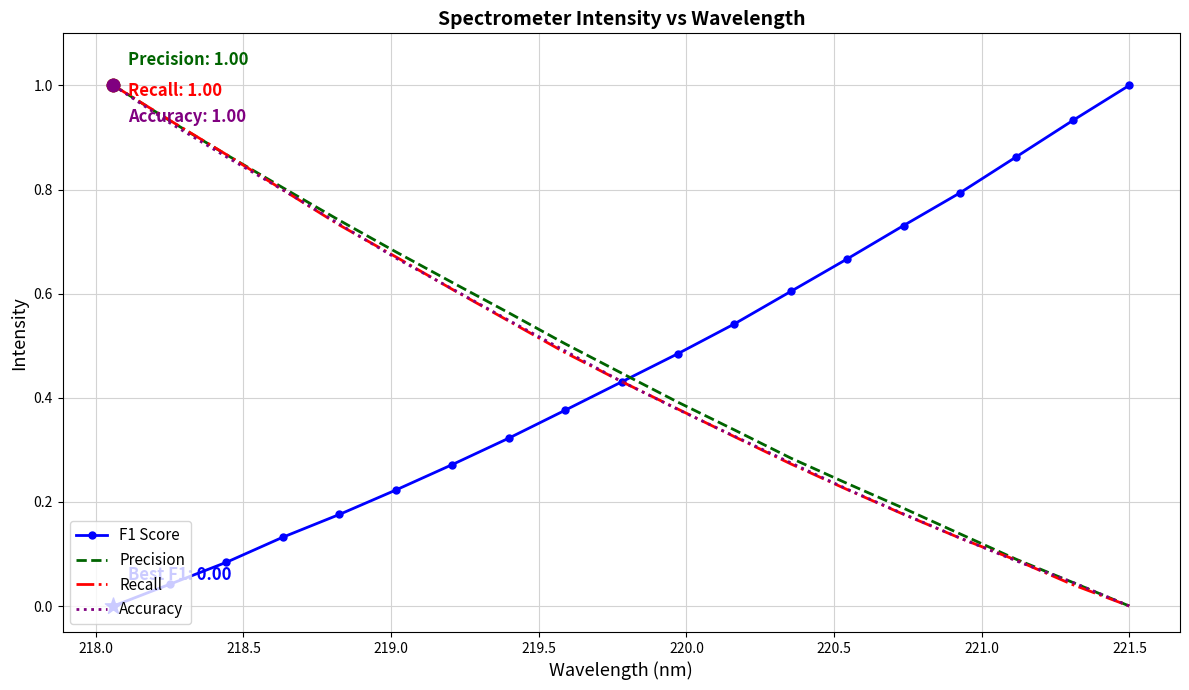

What is the maximum value for F1 Score?

1.0